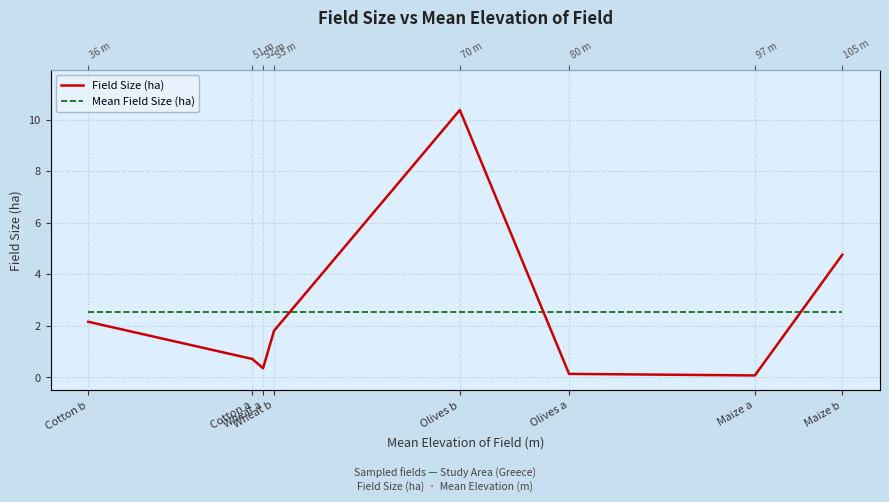

What is the value of the Mean Field Size (ha) point at the 7th from the left?

2.5